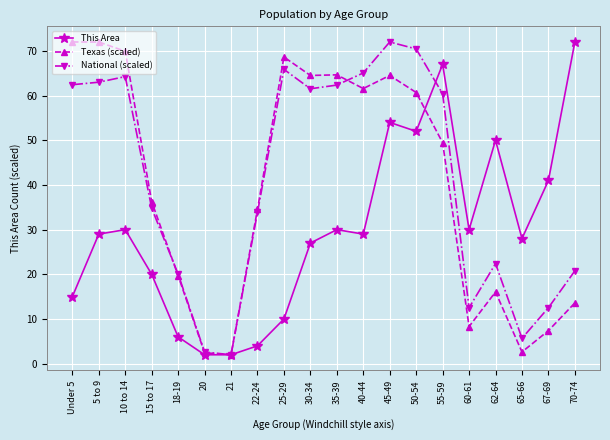

What is the total value across all series at 18-19?

45.7